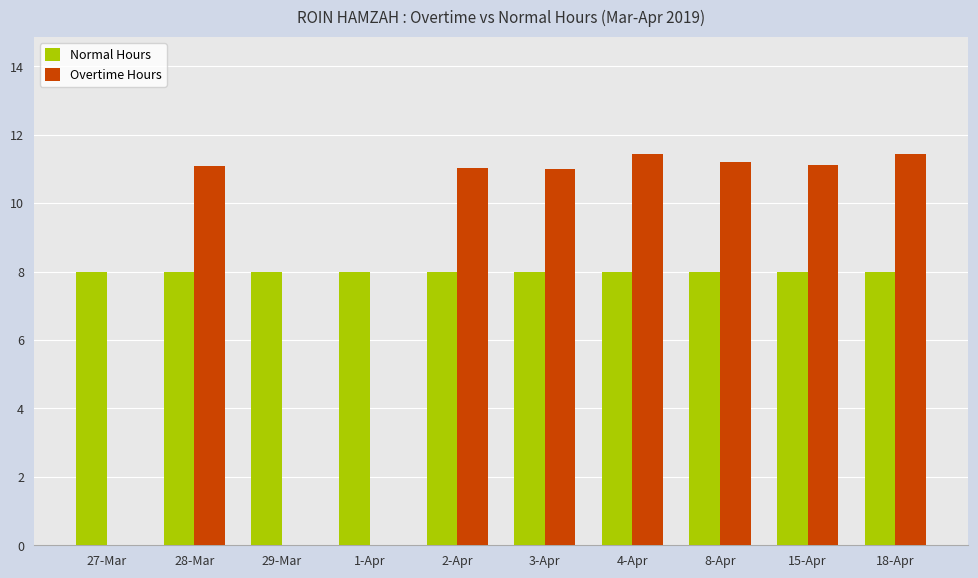

Is the value of Overtime Hours at 29-Mar greater than the value of Normal Hours at 2-Apr?

No